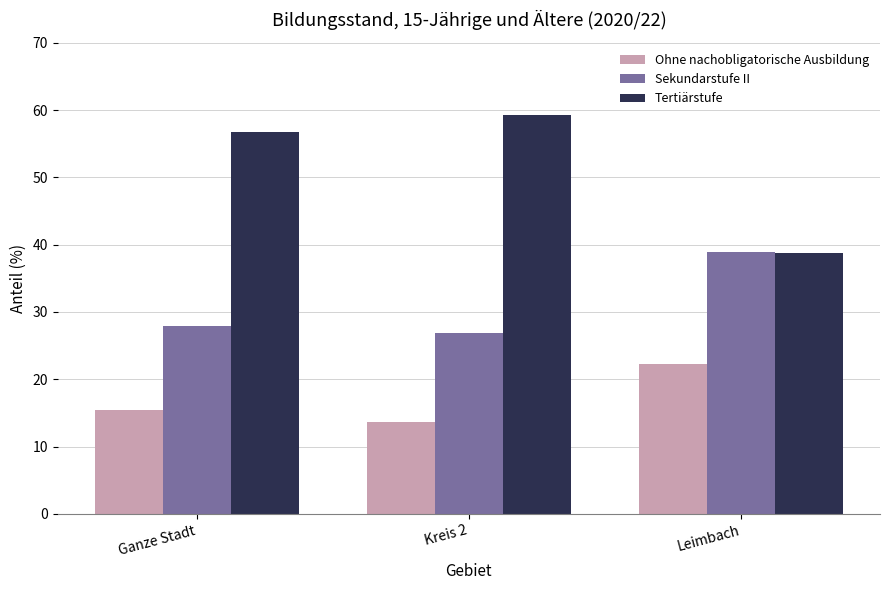

Is it true that Ohne nachobligatorische Ausbildung equals 13.7 at Kreis 2?

True